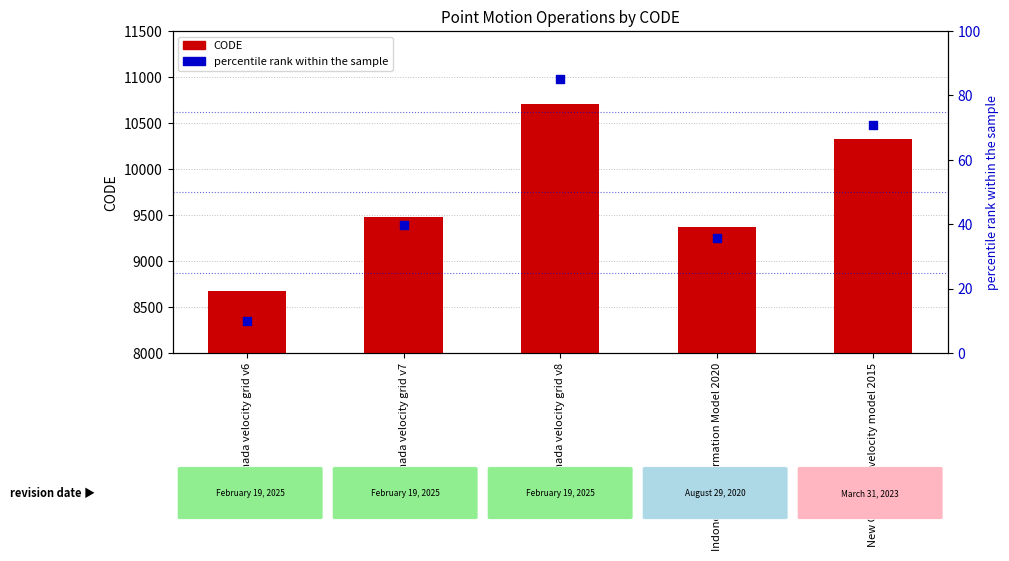

Is the value of percentile rank within the sample at New Caledonia velocity model 2015 greater than the value of CODE at New Caledonia velocity model 2015?

No